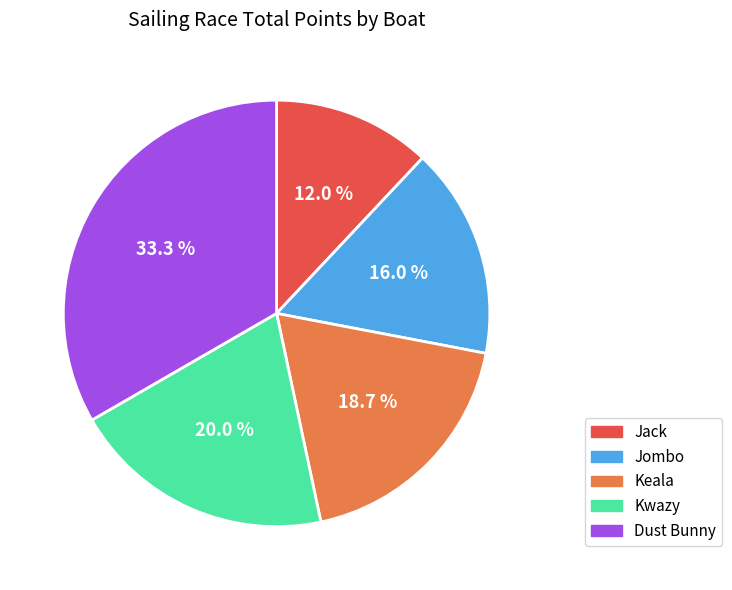

Rank the categories by value from lowest to highest.

Jack, Jombo, Keala, Kwazy, Dust Bunny